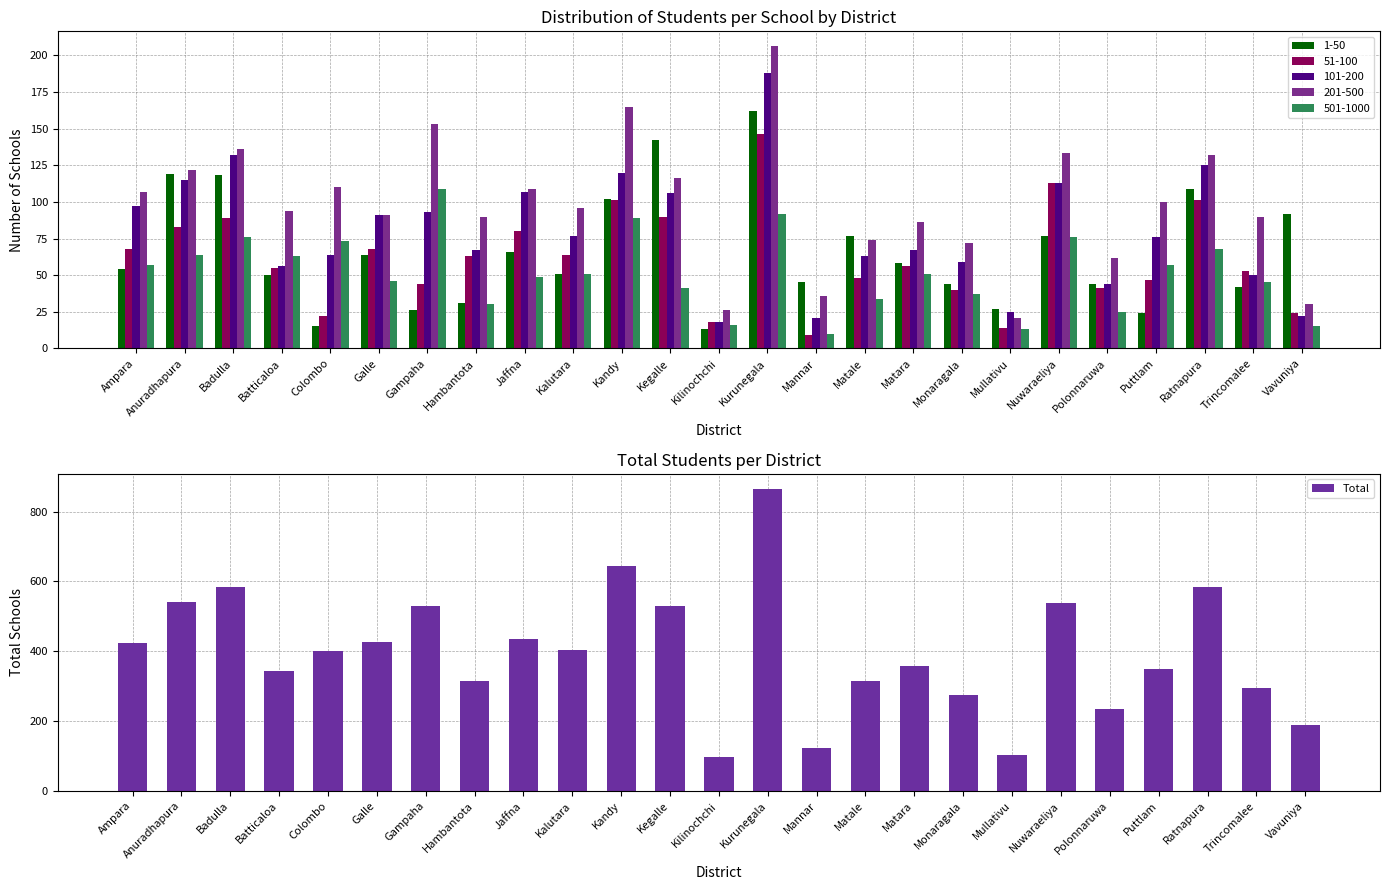

The value at Puttlam is 202. True or false?

False